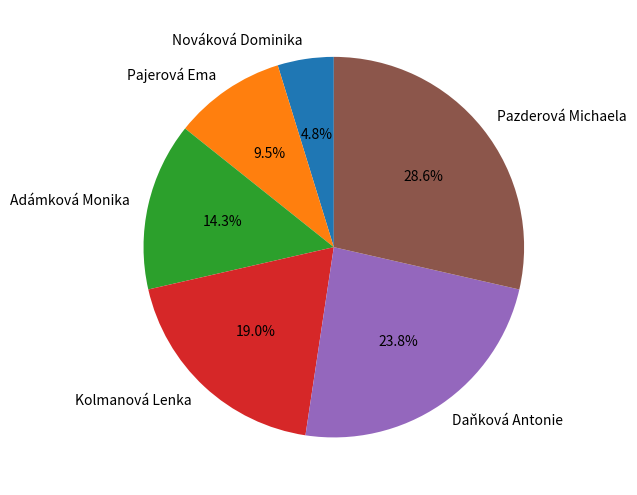

Combined, do Pazderová Michaela and Daňková Antonie account for over 50%?

Yes